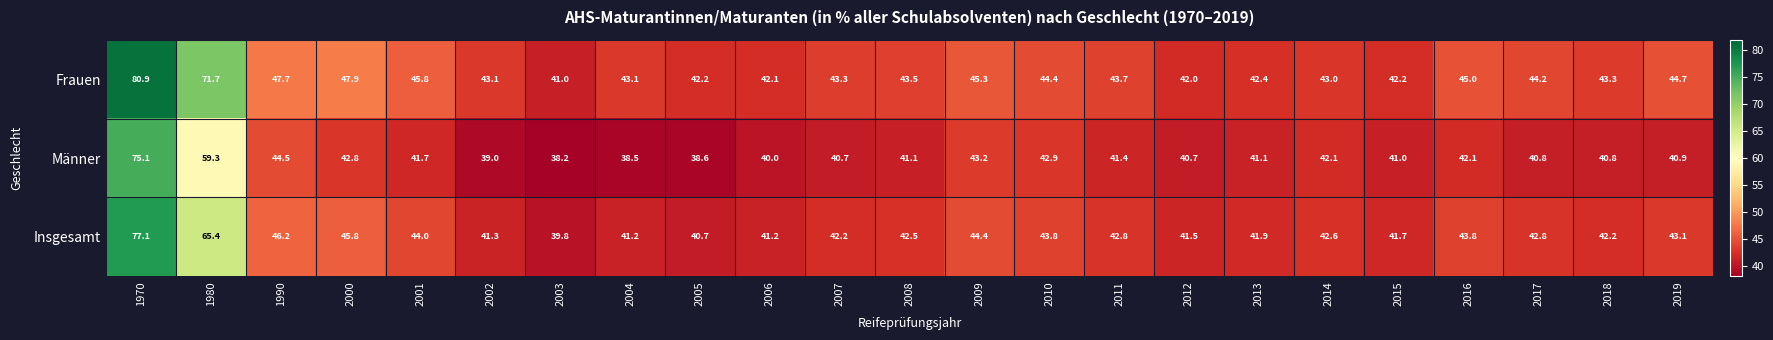

How many categories are shown in the chart?

23